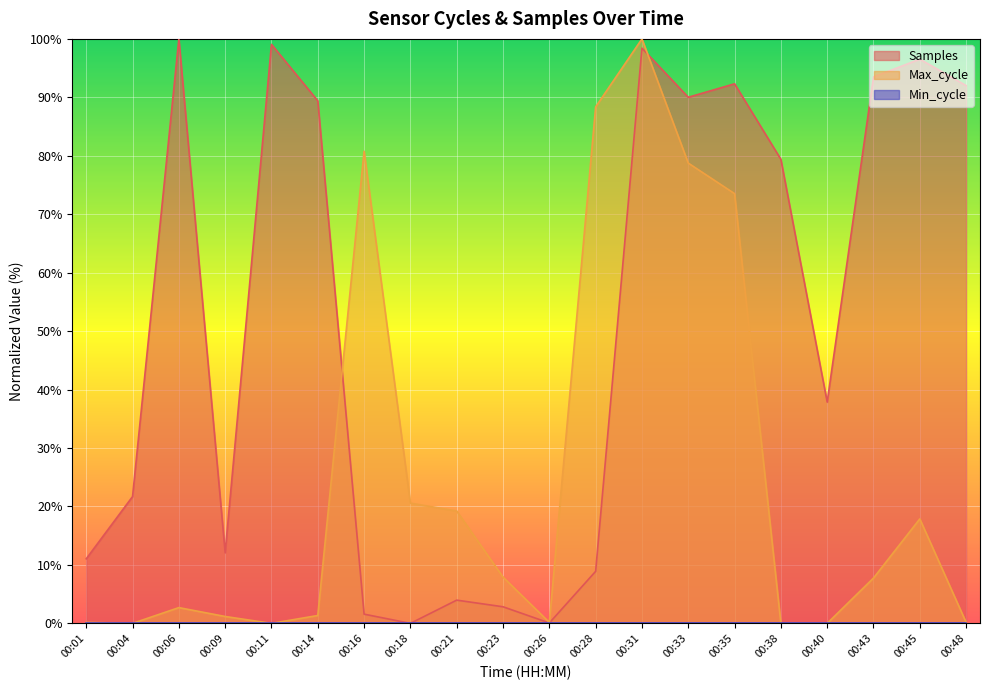

Where is the first local minimum for Max_cycle?

00:04